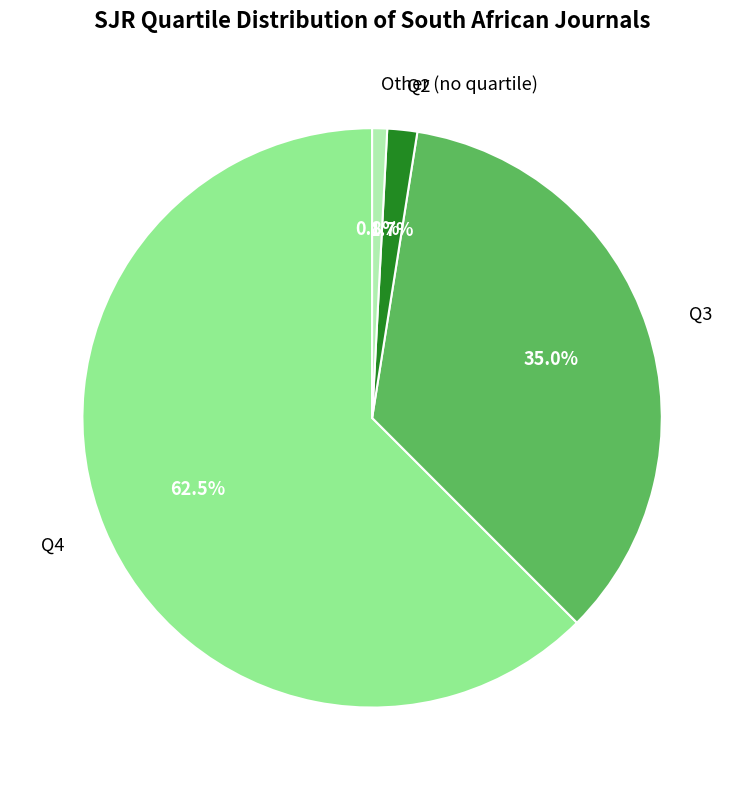

Is it true that Q2 is 41% of the pie?

False